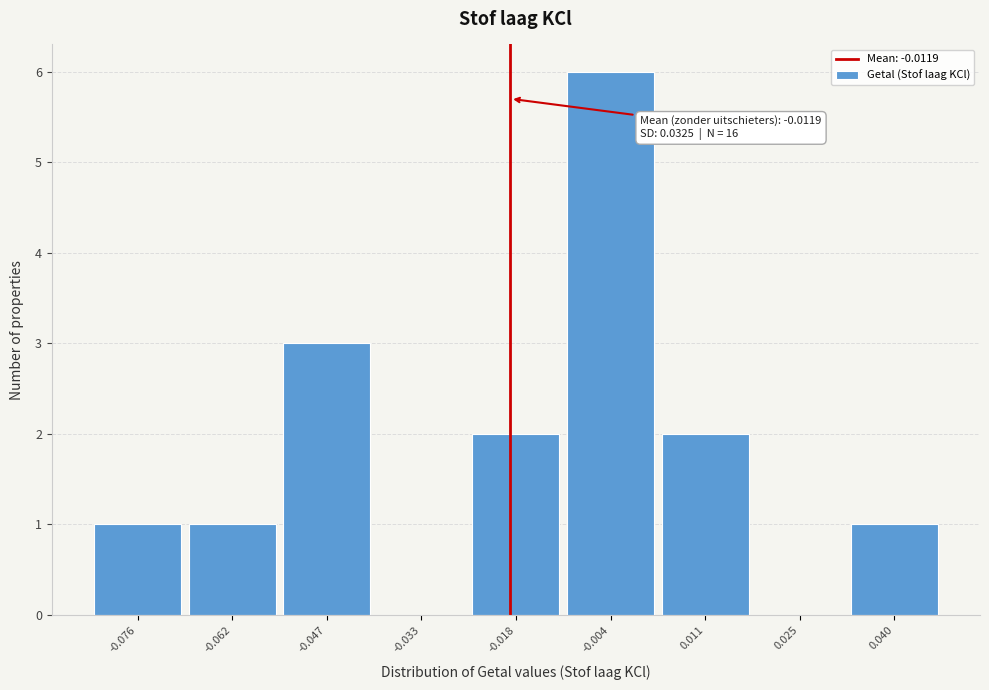

Reading right to left, extract all data points from this chart.

0.040=1	0.025=0	0.011=2	-0.004=6	-0.018=2	-0.033=0	-0.047=3	-0.062=1	-0.076=1